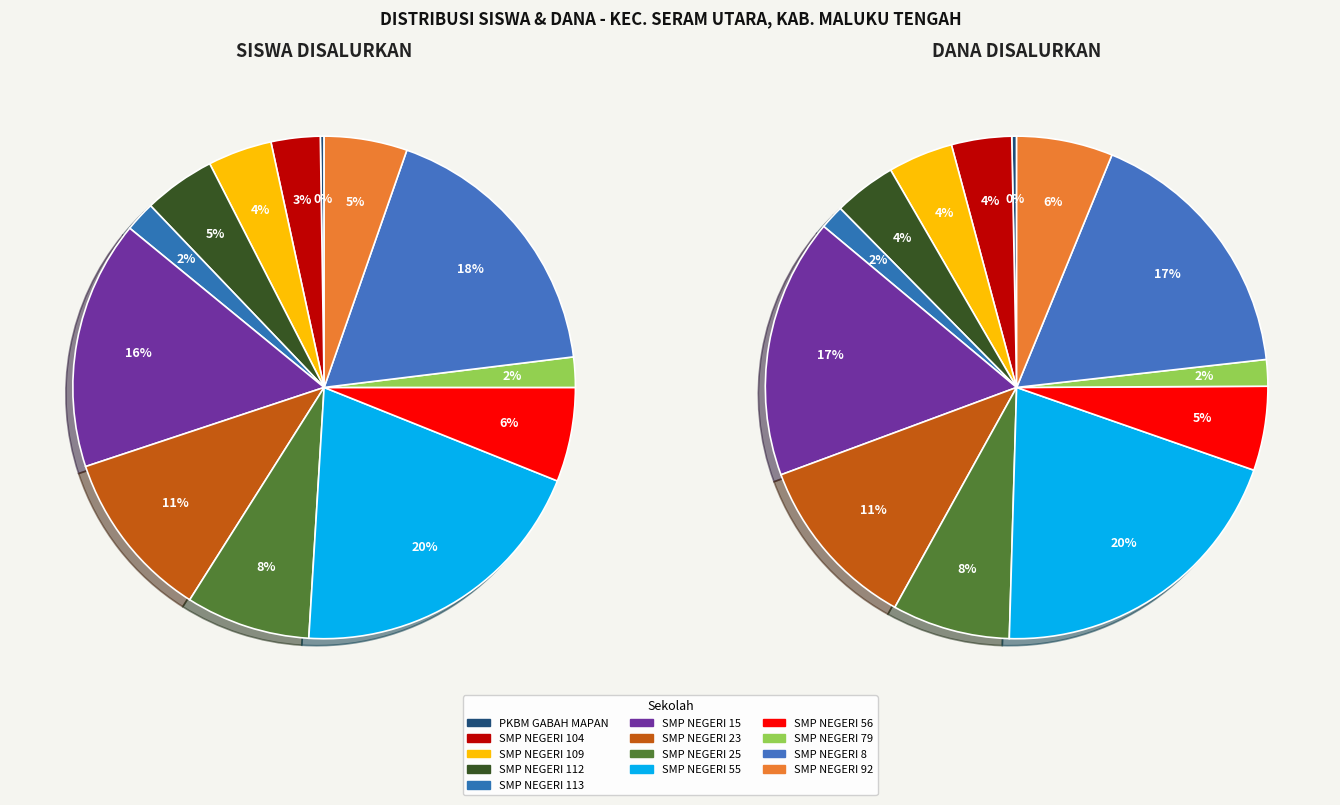

What is the total percentage of SMP NEGERI 79 and SMP NEGERI 15?

18.0%